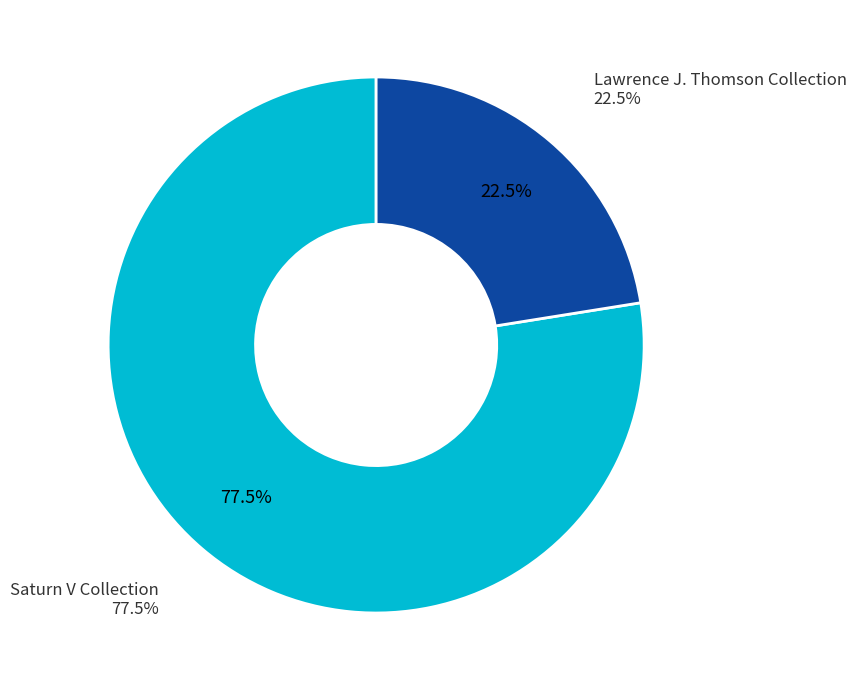

Is it true that Lawrence J. Thomson Collection is 22% of the pie?

True